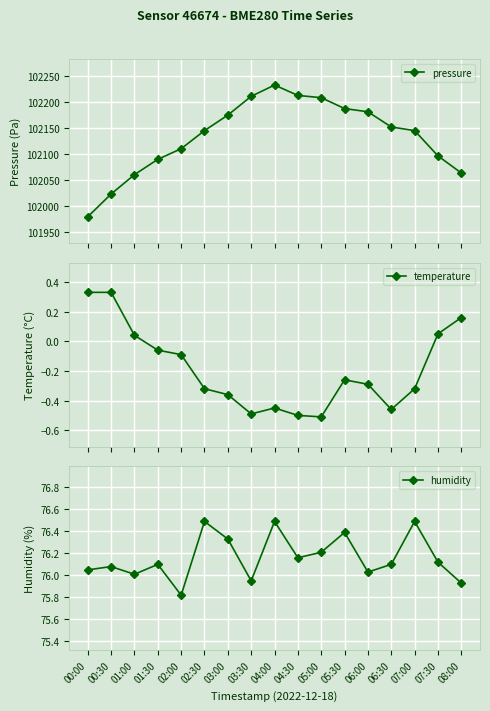

Reading left to right, extract all data points from this chart.

pressure: 101979.8	102023.6	102060.7	102090.1	102110.5	102145.2	102175.0	102211.1	102232.7	102212.8	102208.4	102187.6	102181.4	102152.2	102145.2	102096.7	102063.8
temperature: 0.3	0.3	0.0	-0.1	-0.1	-0.3	-0.4	-0.5	-0.5	-0.5	-0.5	-0.3	-0.3	-0.5	-0.3	0.1	0.2
humidity: 76.0	76.1	76.0	76.1	75.8	76.5	76.3	76.0	76.5	76.2	76.2	76.4	76.0	76.1	76.5	76.1	75.9